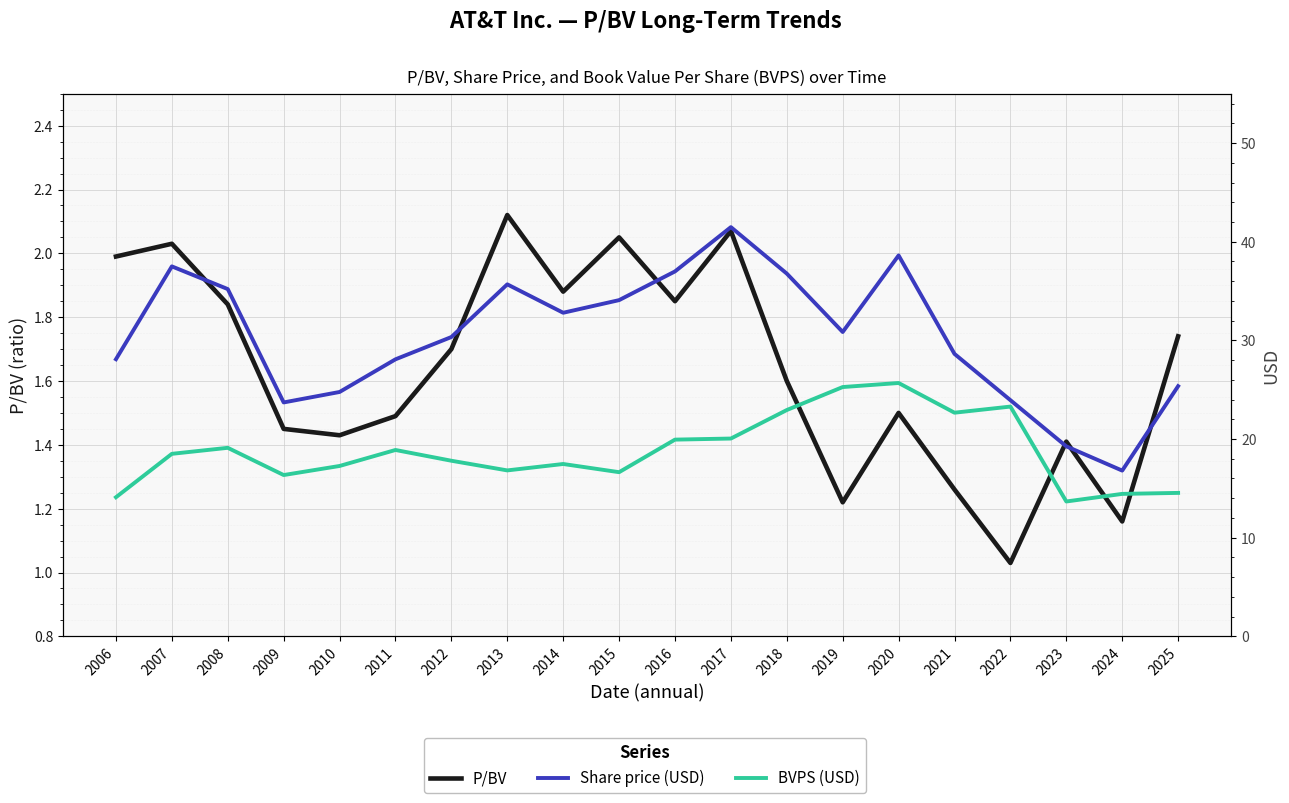

Read the Share price (USD) value at 2018.

36.8